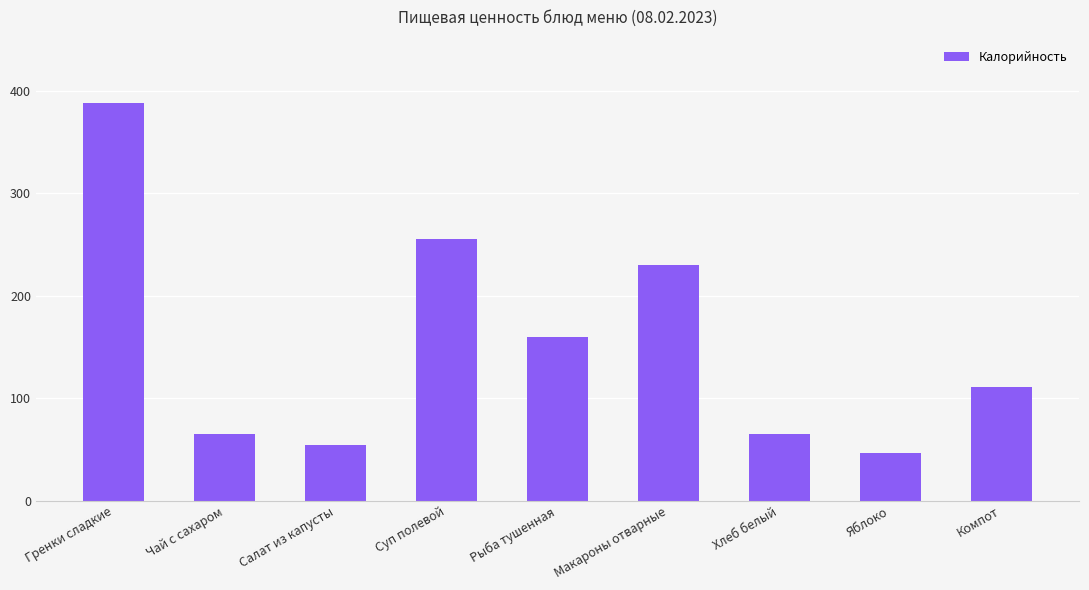

What is the sum of the values at Компот and Чай с сахаром?

176